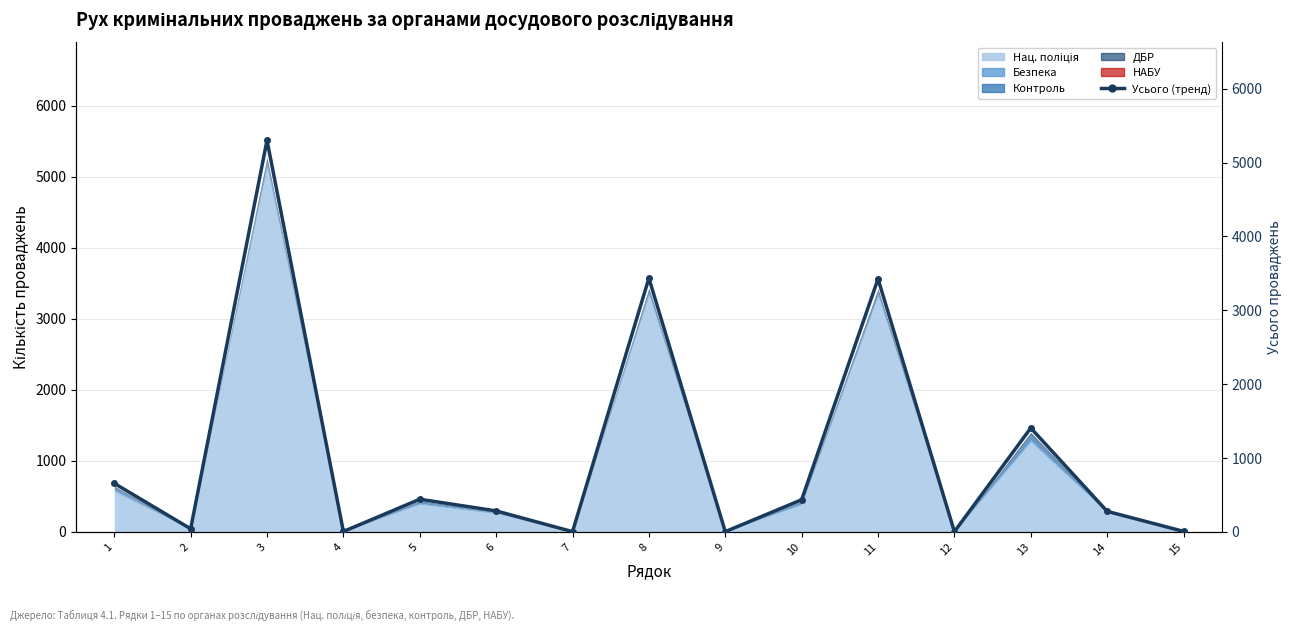

Read the value at 1.

656